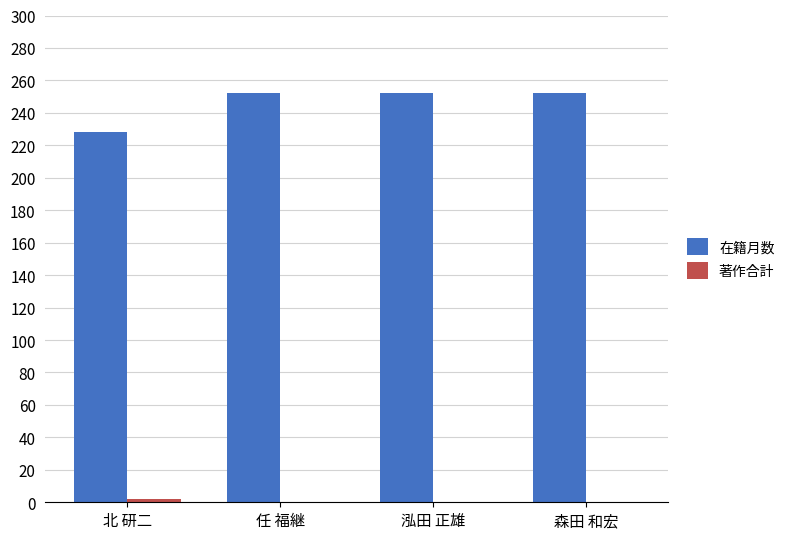

Does the chart contain stacked bars?

No